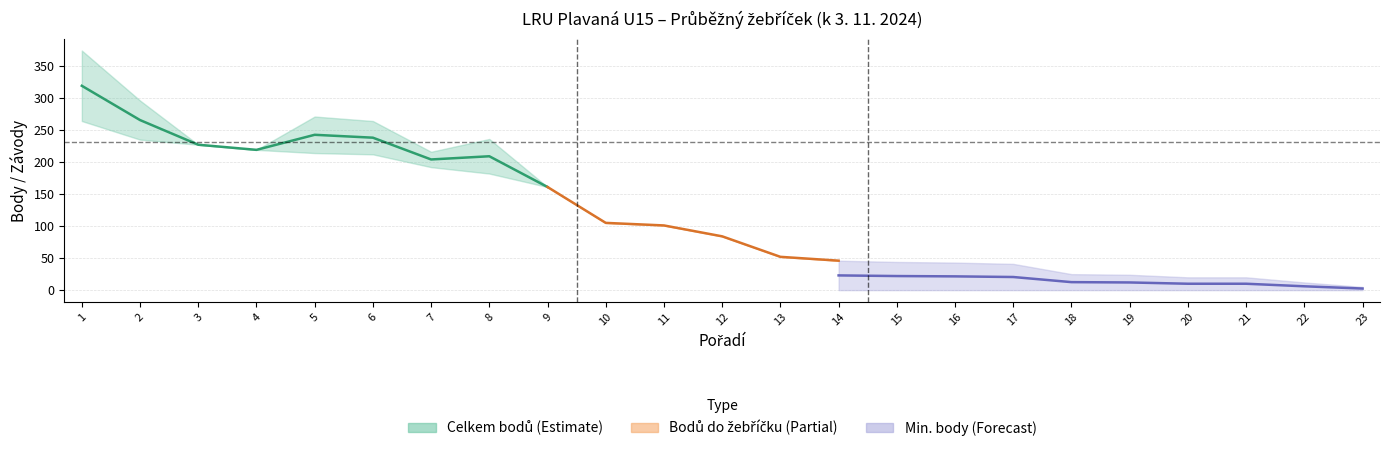

True or false: Celkem_závodů has more than 0 points higher than both neighbors.

True